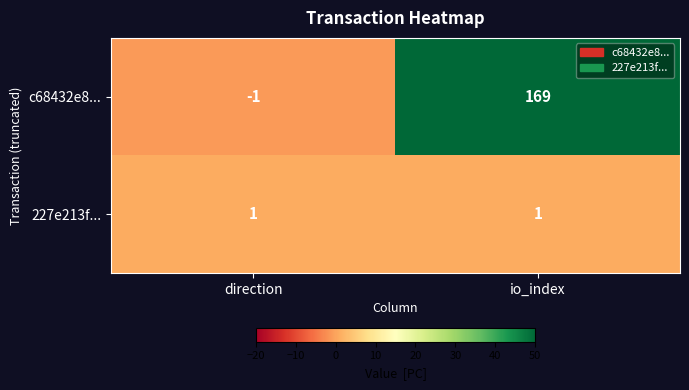

Where is c68432e8... nearest to the value 84?

direction